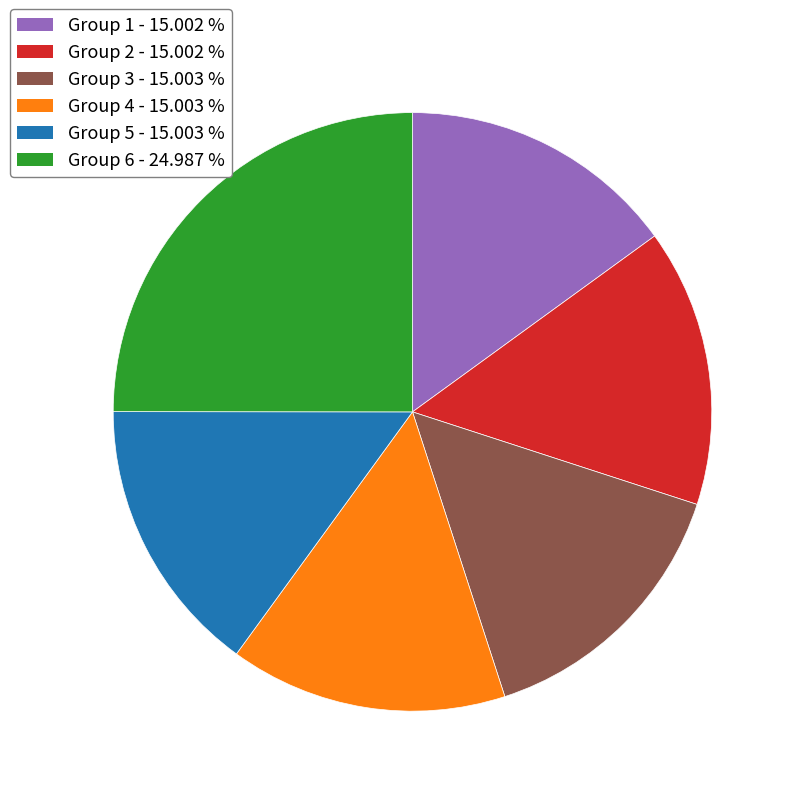

Is there any slice that represents more than half of the pie?

No